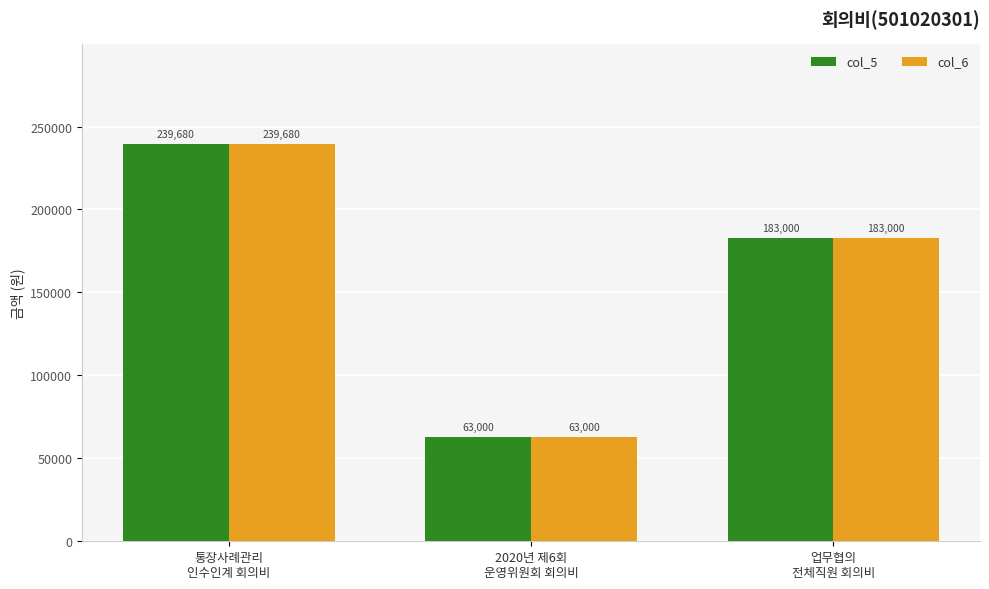

What is the minimum value for col_6?

63000